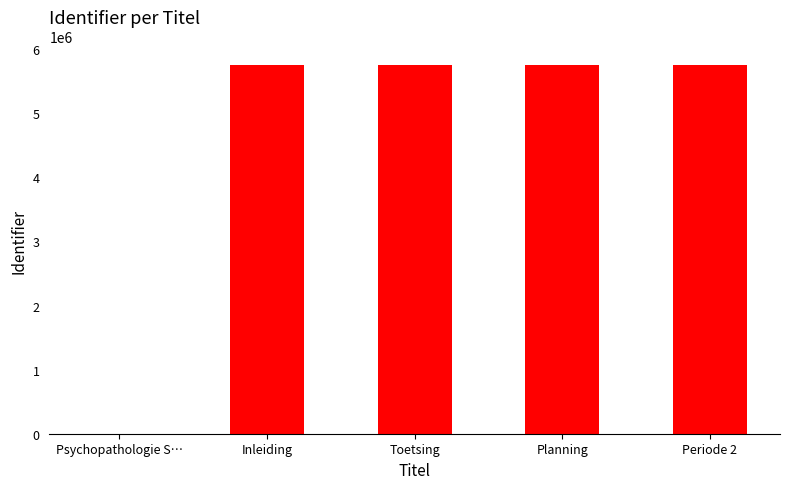

What is the ratio of the value at Inleiding to the value at Periode 2?

1.0